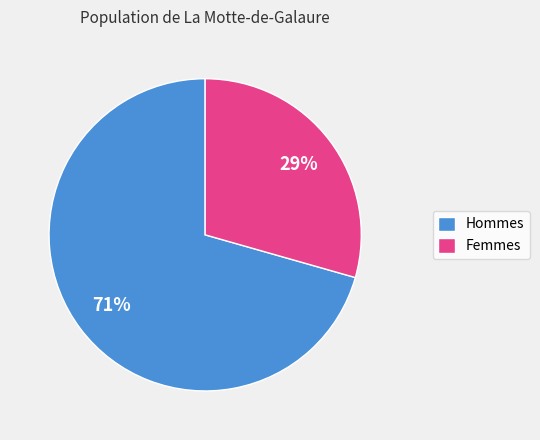

True or false: Hommes accounts for 78% of the total.

False